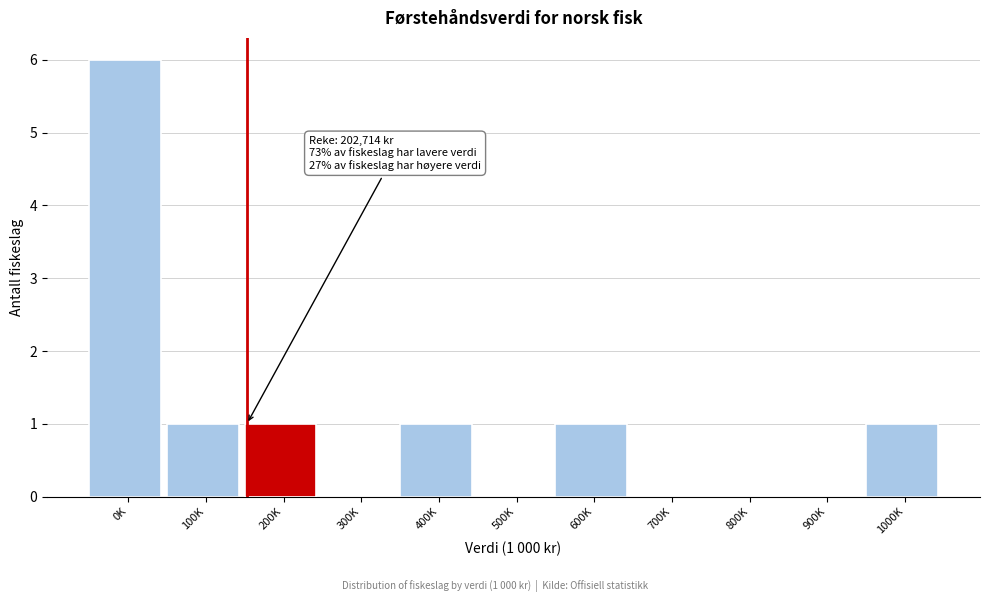

Reading left to right, extract all data points from this chart.

0K=6	100K=1	200K=1	300K=0	400K=1	500K=0	600K=1	700K=0	800K=0	900K=0	1000K=1